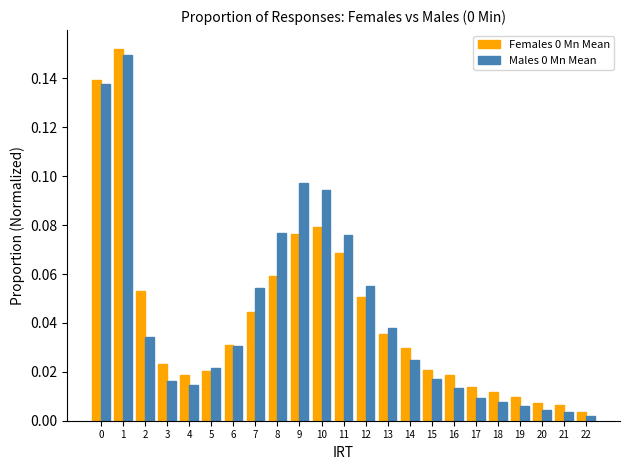

What is the sum of all Females 0 Mn Mean values?

1.0